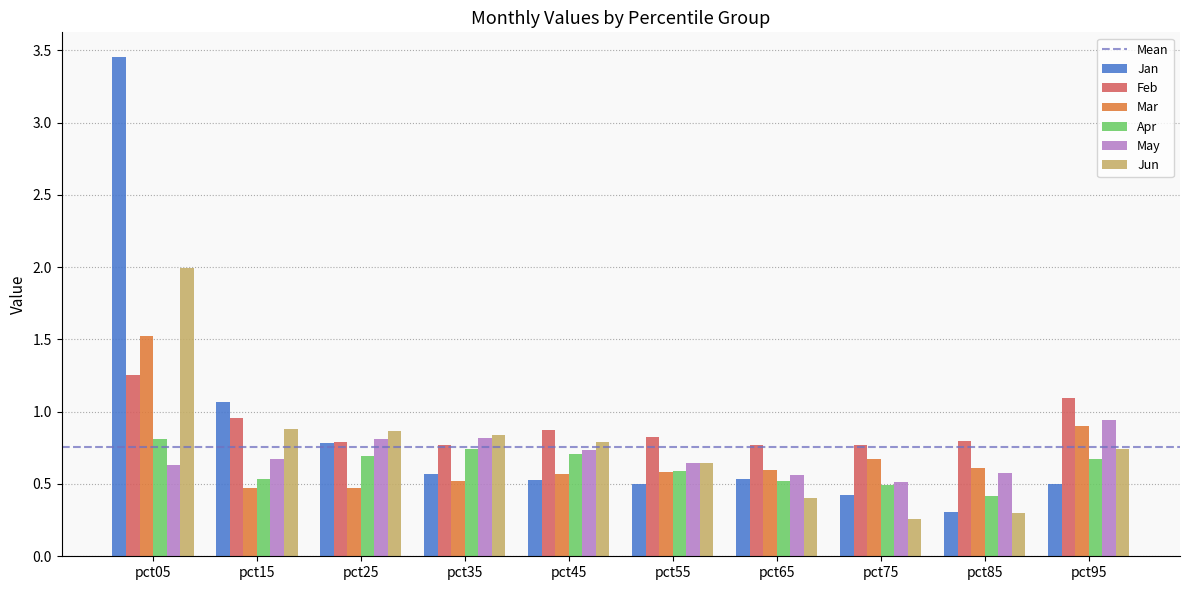

At which category is the sum across all series the highest?

pct05